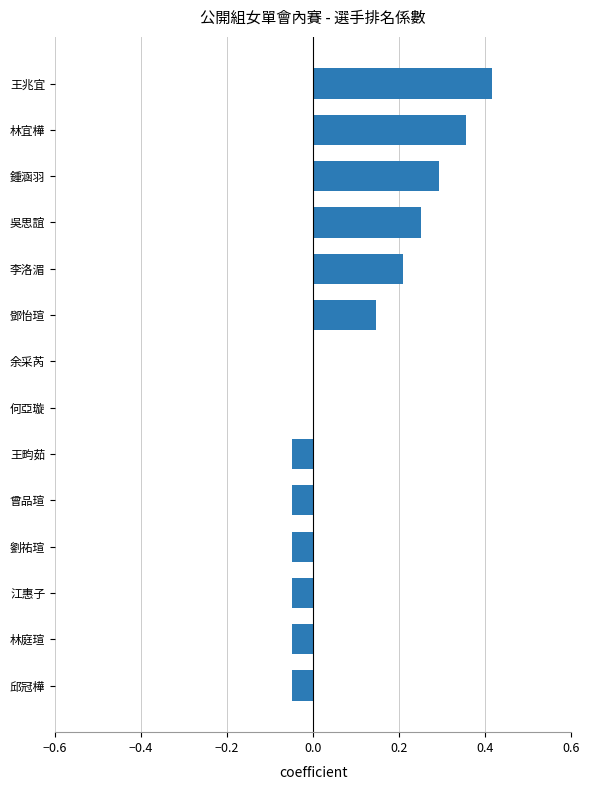

The value at 鍾涵羽 is 0.4. True or false?

False